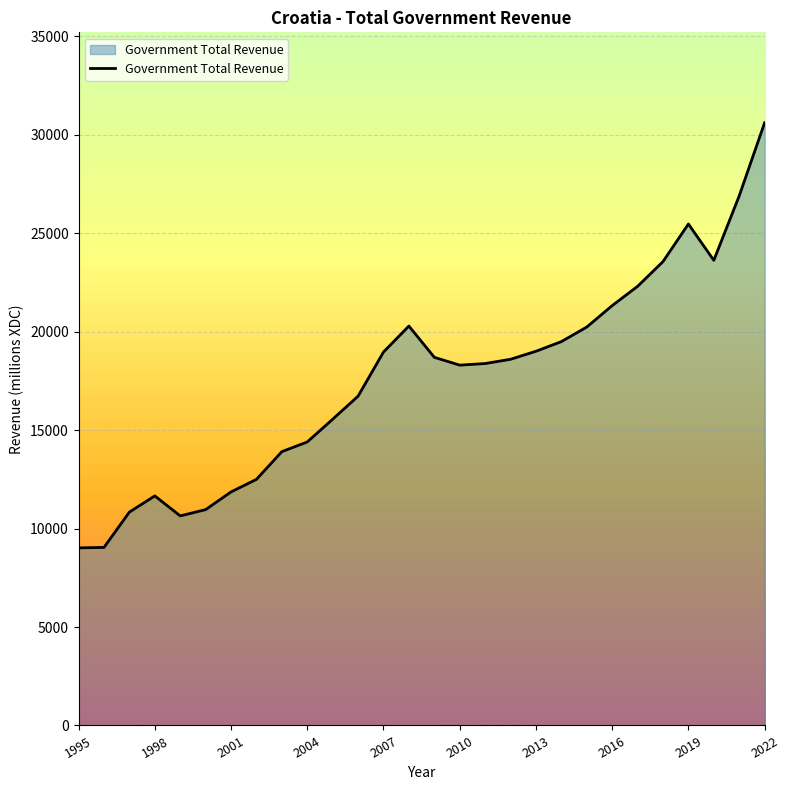

What is the minimum value shown in the chart?

9019.4